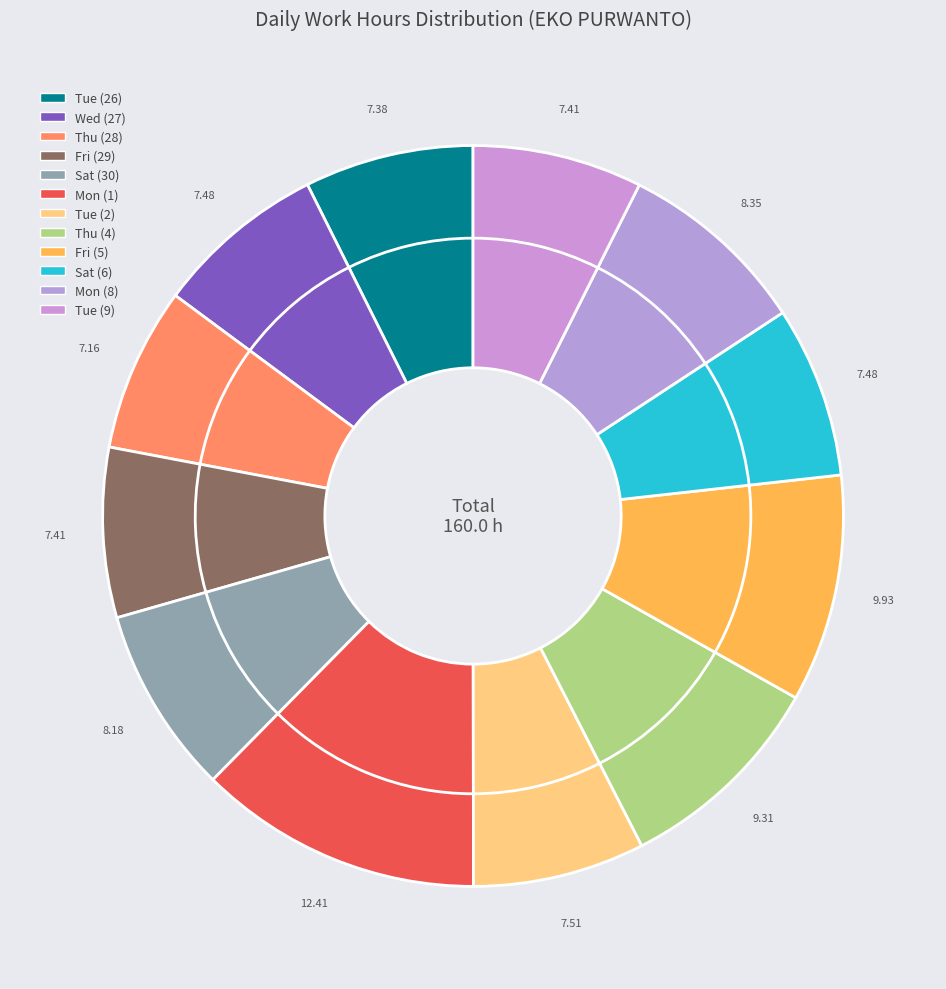

What portion of the pie excludes Mon (1)?

87.6%